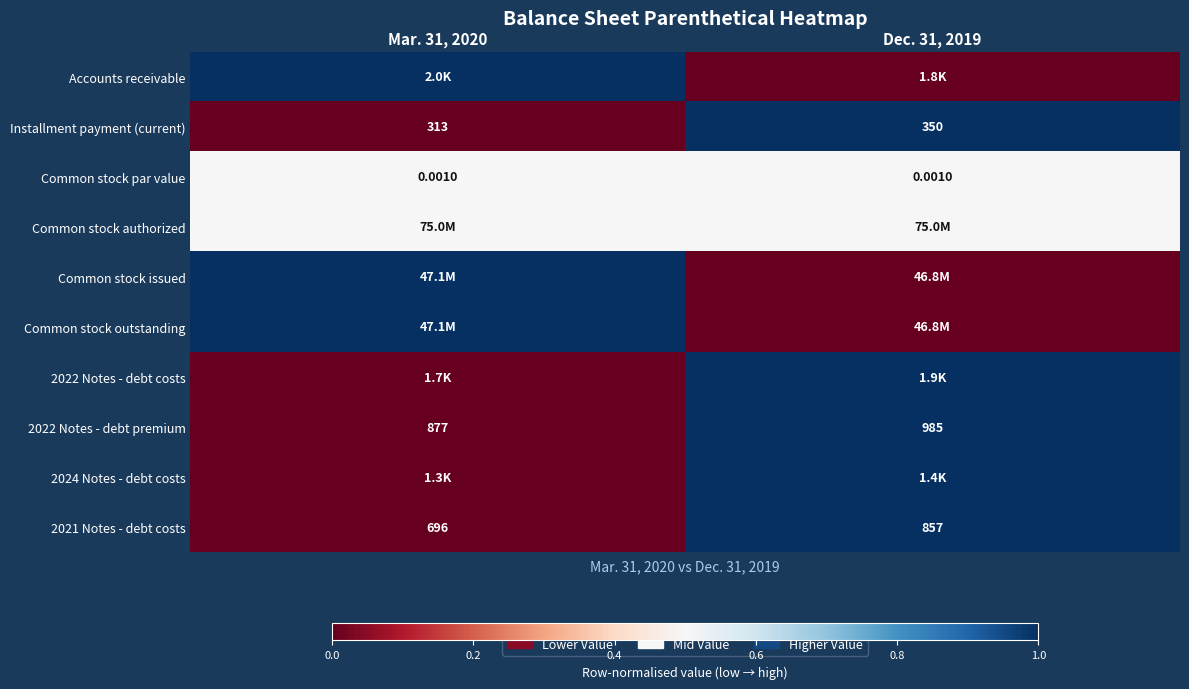

Is the value of Installment payment (current) at Mar. 31, 2020 greater than the value of 2021 Notes - debt costs at Dec. 31, 2019?

No